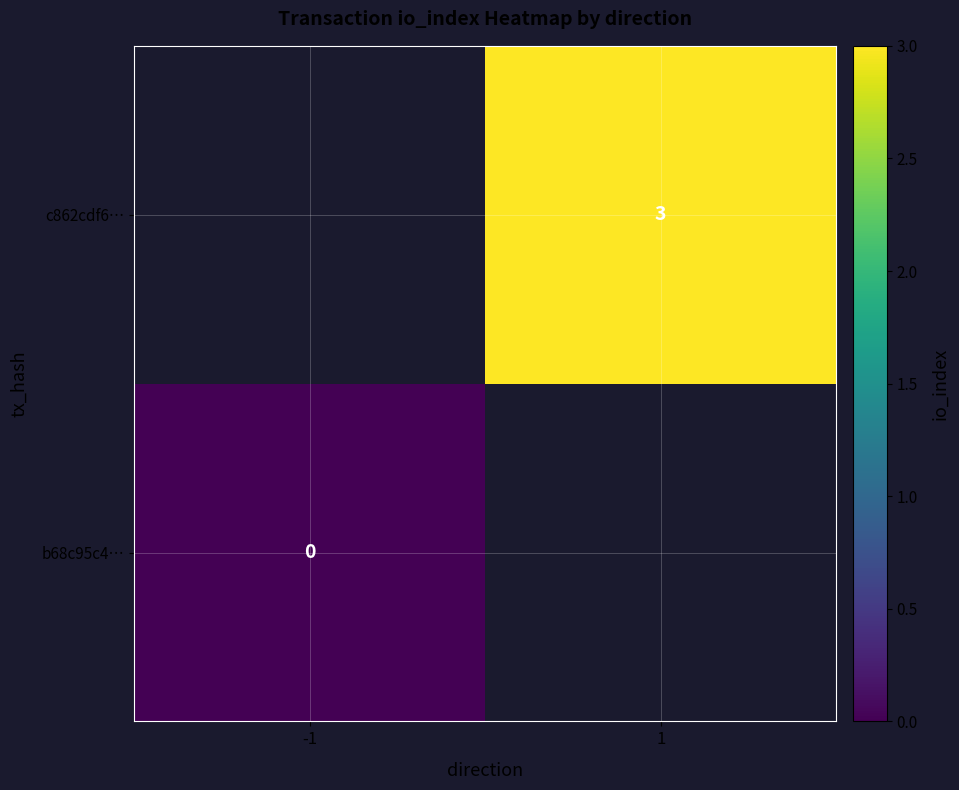

The c862cdf6… series shows 2 at 1. True or false?

False